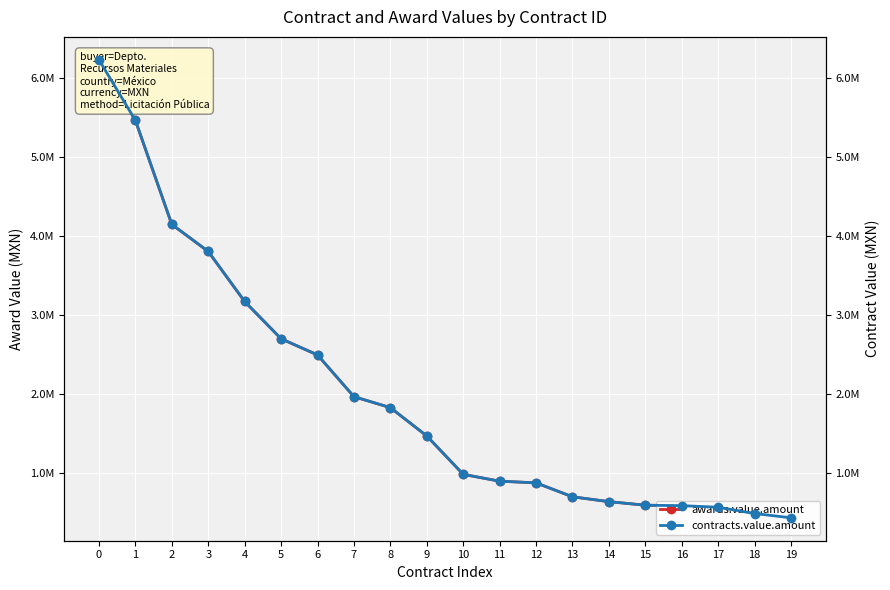

Reading left to right, transcribe all the data shown in this chart.

awards.value.amount: 6234829.7	5467766.0	4148795.0	3806218.6	3171961.8	2699620.9	2494873.0	1965973.5	1827000.0	1467869.4	981466.4	894762.0	873723.3	696844.0	635720.0	590454.3	584836.0	564816.0	484936.0	430659.0
contracts.value.amount: 6234829.7	5467766.0	4148795.0	3806218.6	3171961.8	2699620.9	2494873.0	1965973.5	1827000.0	1467869.4	981466.4	894762.0	873723.3	696844.0	635720.0	590454.3	584836.0	564816.0	484936.0	430659.0